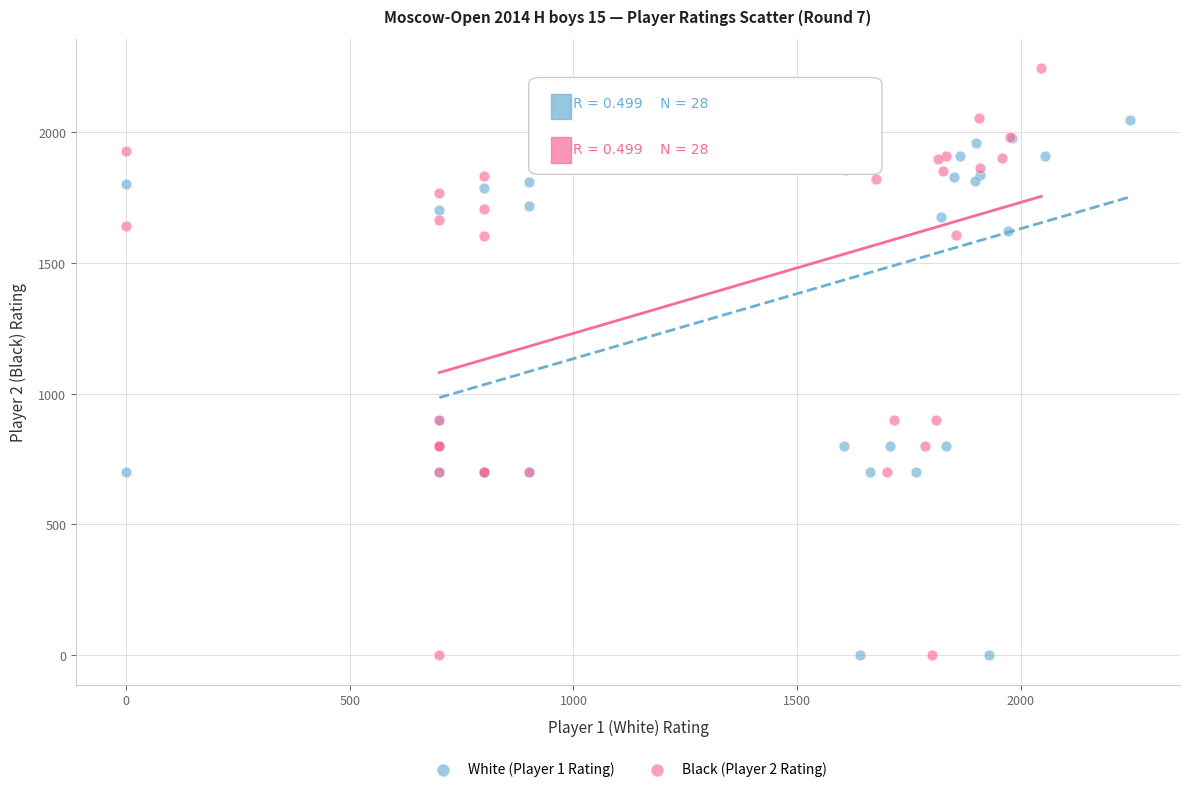

Which series contains the highest Y value?

Black (Player 2 Rating)